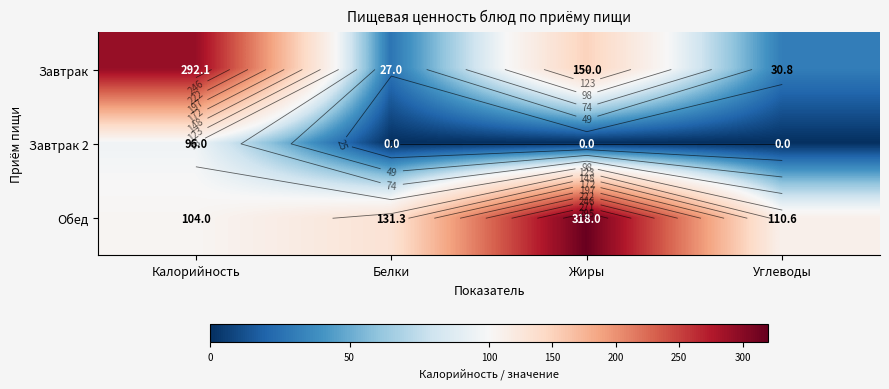

Rank the series by their average value, from highest to lowest.

Обед, Завтрак, Завтрак 2